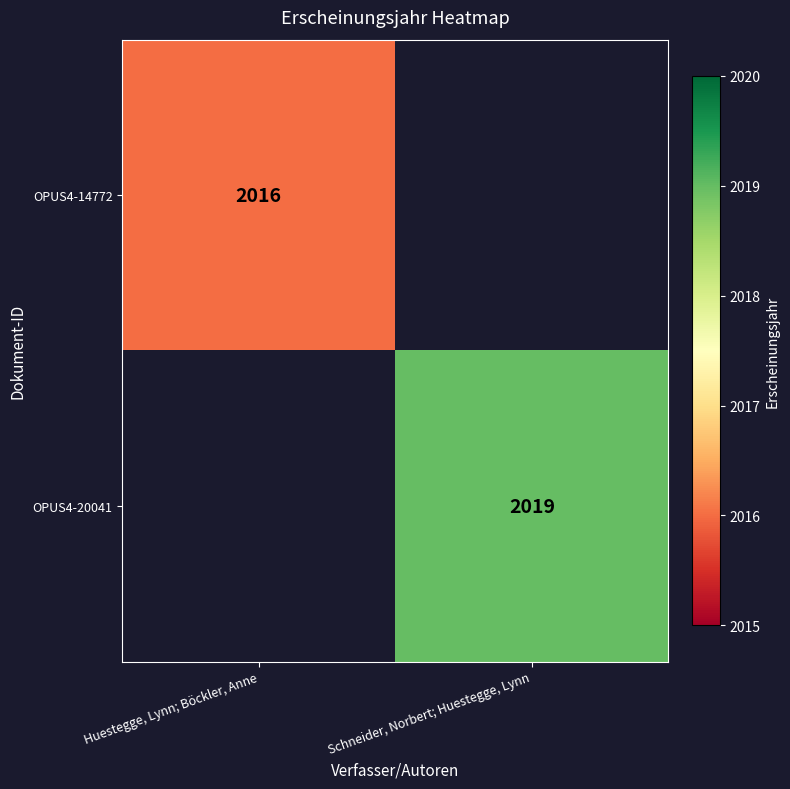

The OPUS4-14772 series shows 2016 at Huestegge, Lynn; Böckler, Anne. True or false?

True